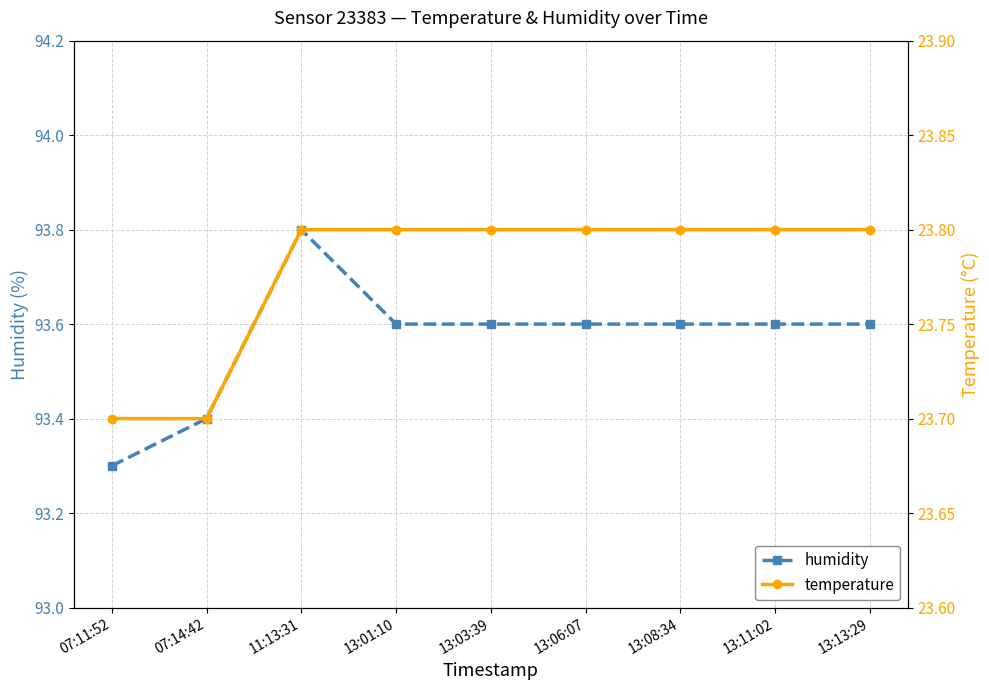

Is this an area chart (filled region under the line)?

No